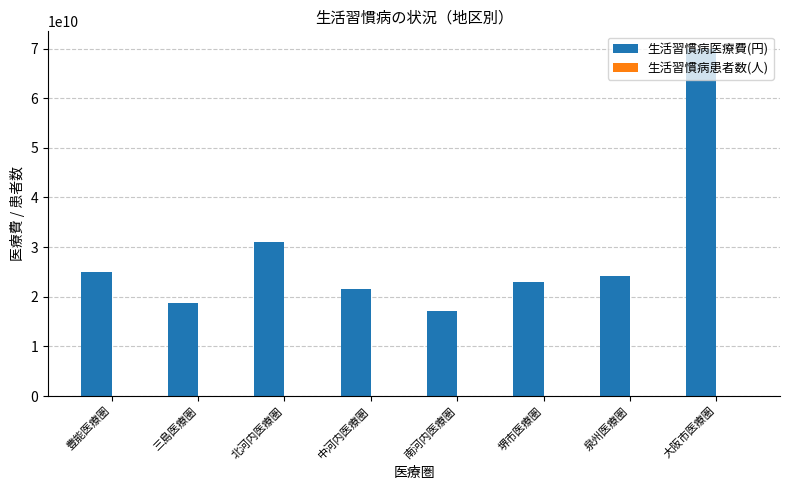

What is the sum of all 生活習慣病医療費(円) values?

230492588323